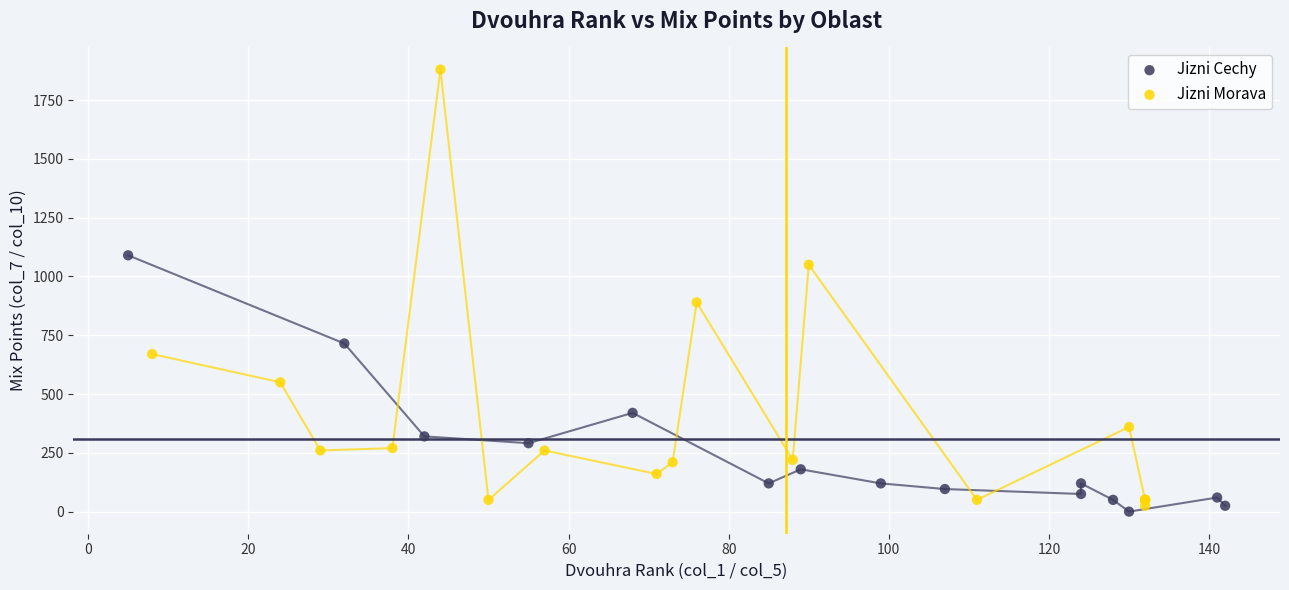

What are all the series names shown in the legend?

Jizni Cechy, Jizni Morava